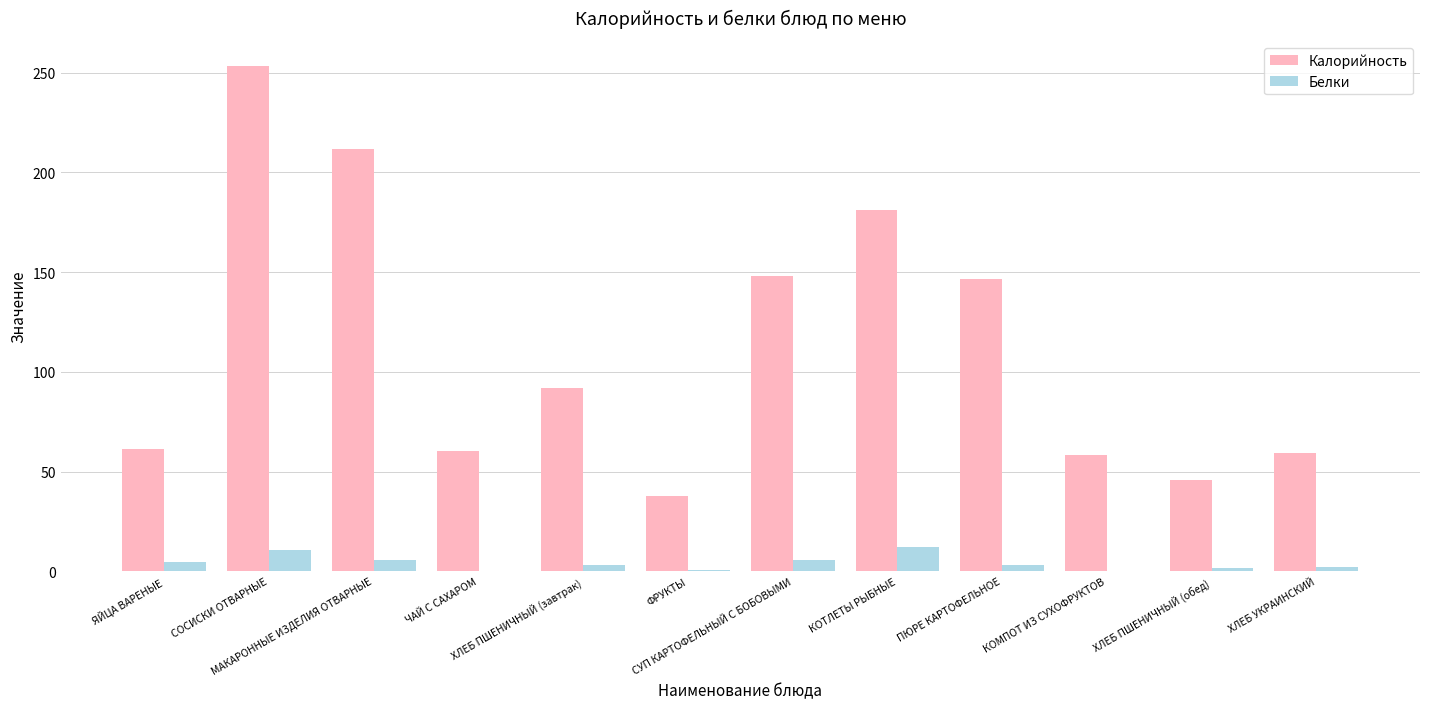

Which series has the largest range (max minus min)?

Калорийность